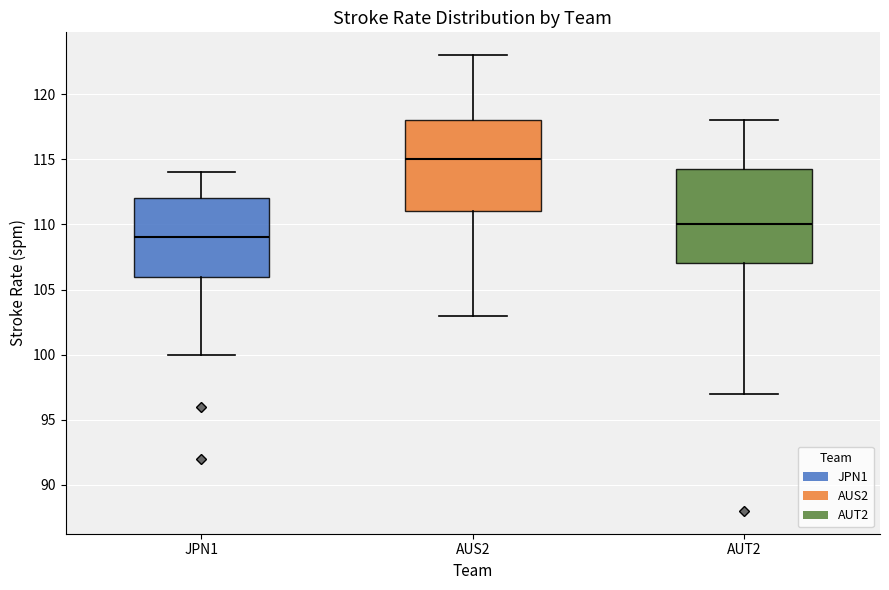

Reading left to right, transcribe this box plot: for each box, give where its median line is, the range the box spans, and where its two whiskers end, as read against the y-axis. The values are not printed on the chart, so give them approximately, as read against the axis.

JPN1: median 109.0, box 106.0 to 112.0, whiskers 100.0 to 114.0
AUS2: median 115.0, box 111.0 to 118.0, whiskers 103.0 to 123.0
AUT2: median 110.0, box 107.0 to 114.5, whiskers 97.0 to 118.0